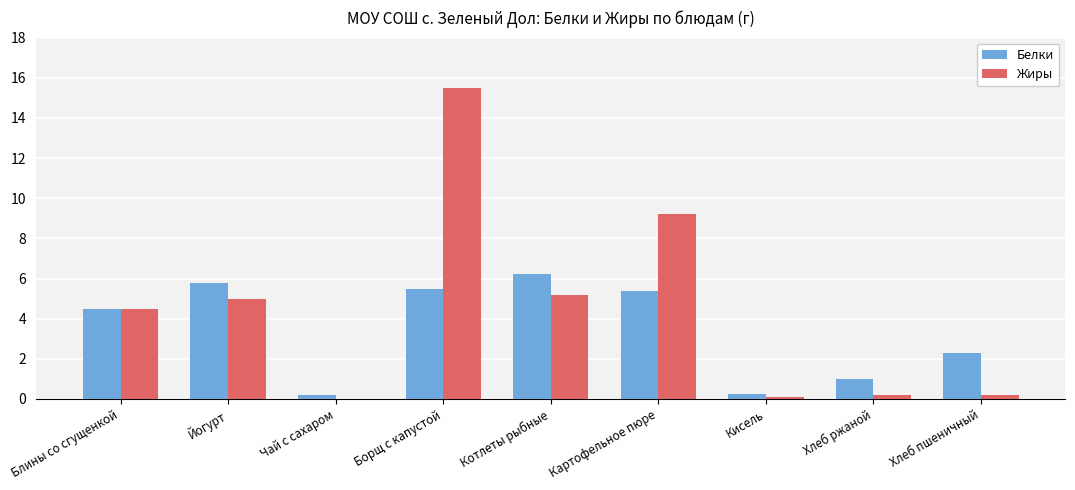

Where does the Жиры series first go above 4?

Блины со сгущенкой